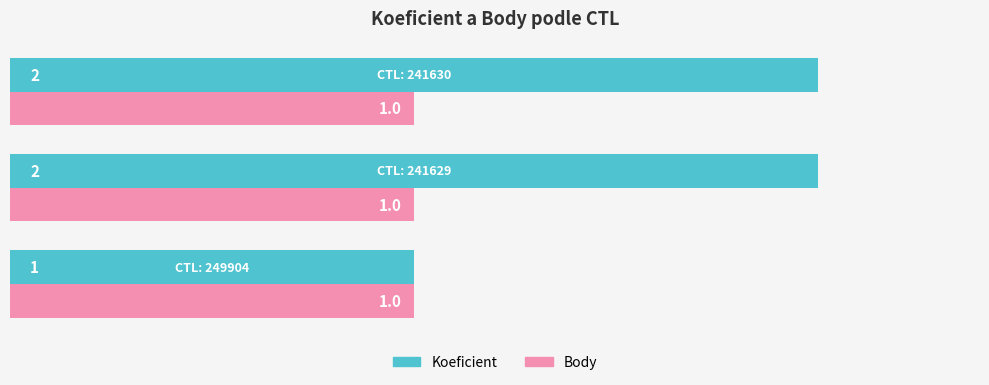

List the series in order of their overall mean, highest first.

Koeficient, Body